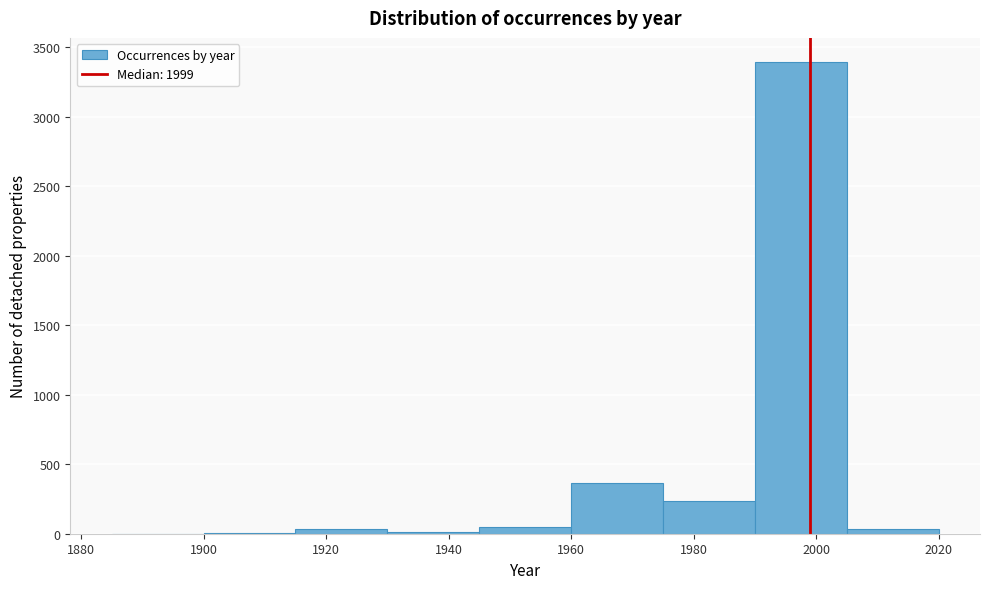

Over which range of the x-axis is the bar tallest?

1990 to 2005